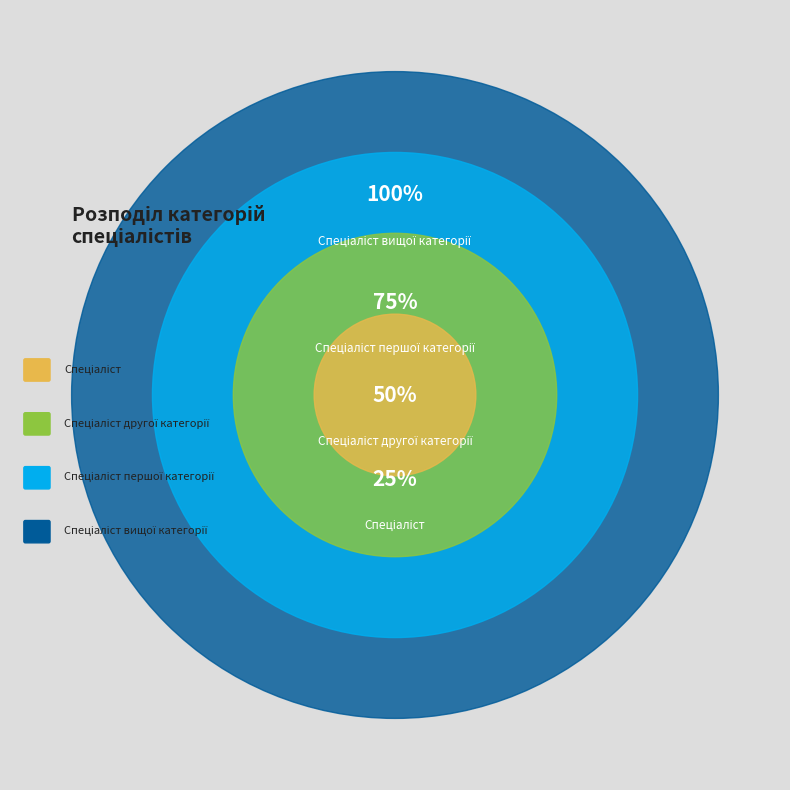

What is the ratio of the value at Спеціаліст вищої категорії to the value at Спеціаліст другої категорії?

2.0